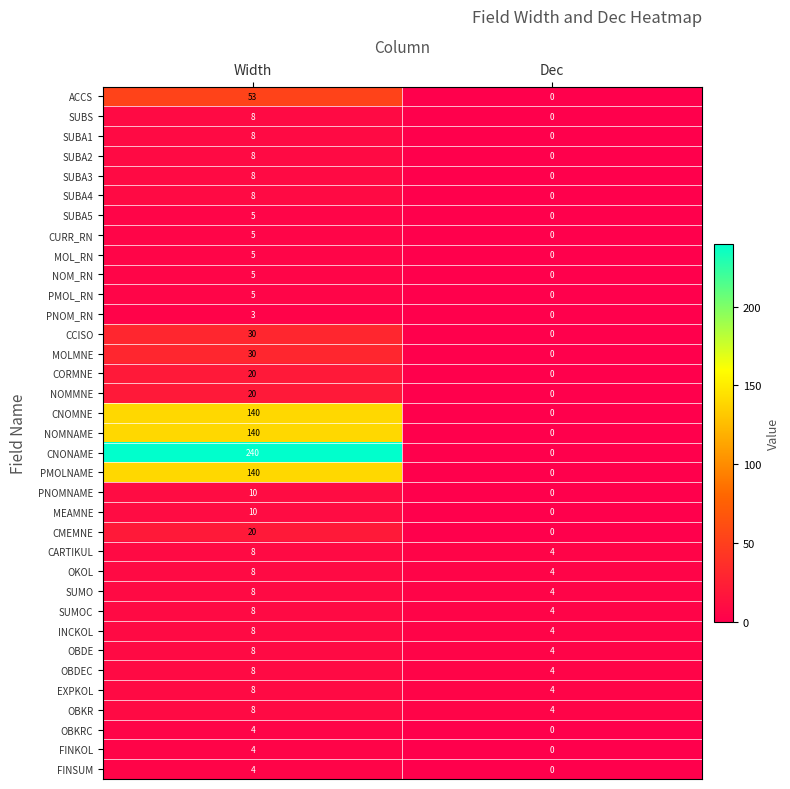

What is the sum of all INCKOL values?

12